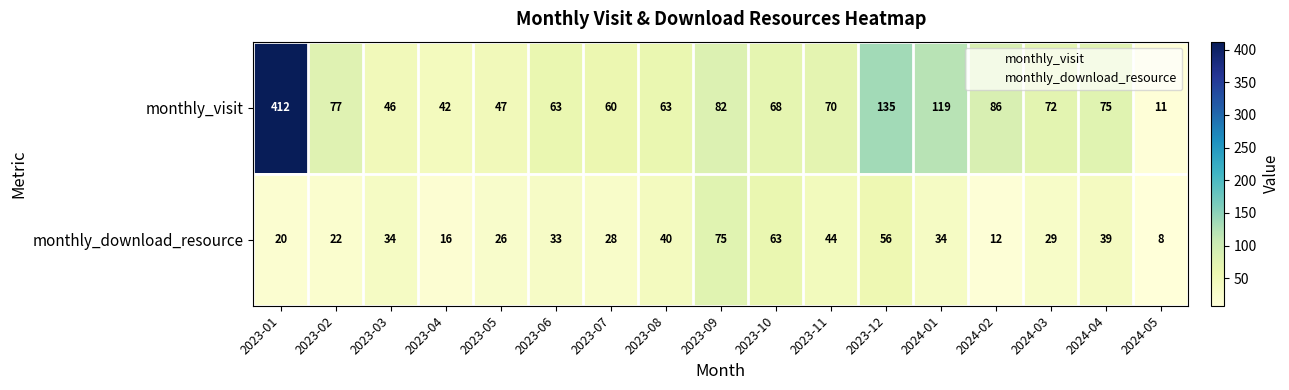

Which category has the lowest value in the monthly_visit series?

2024-05